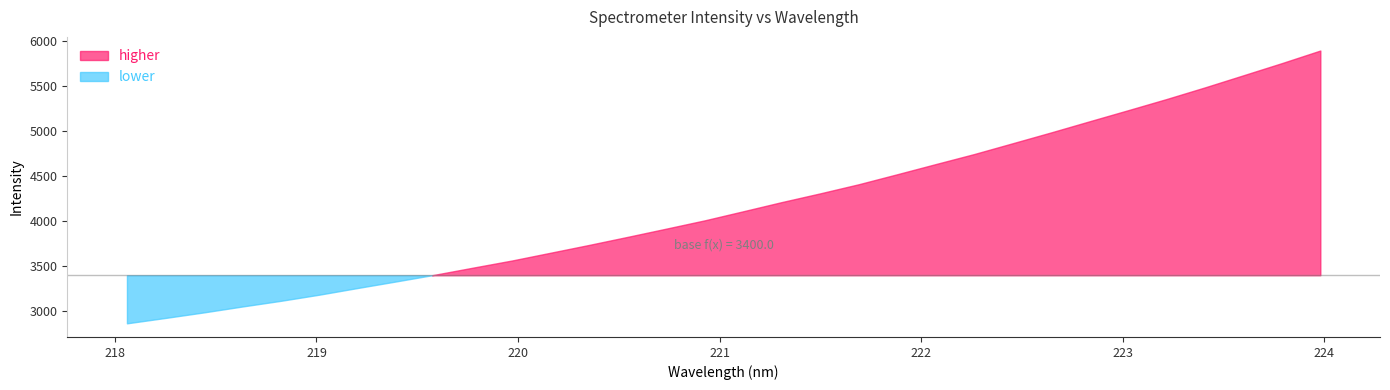

Which category has the lowest value across all series?

218.0596